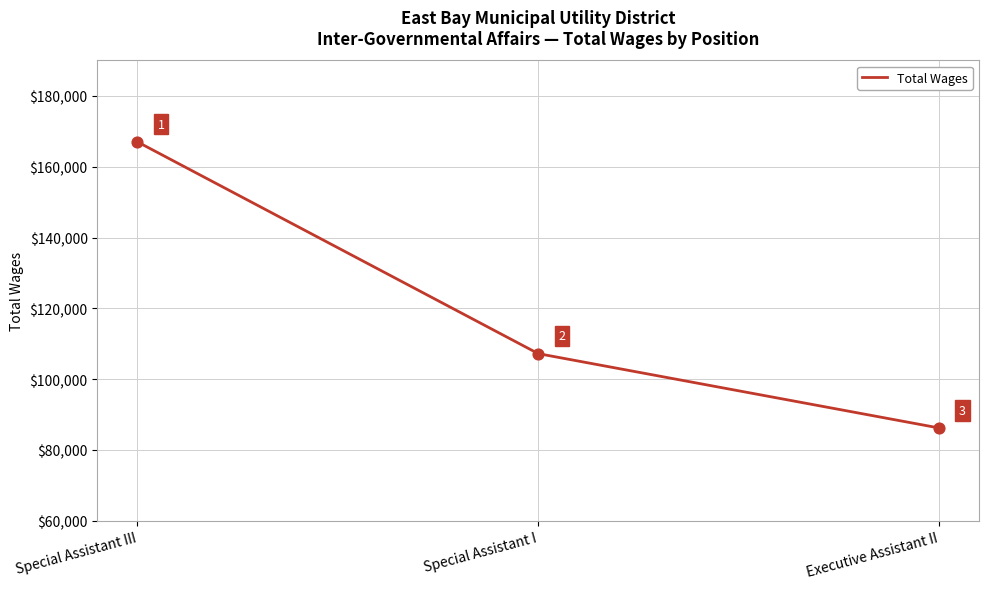

What is the ratio of the value at Special Assistant III to the value at Executive Assistant II?

1.9